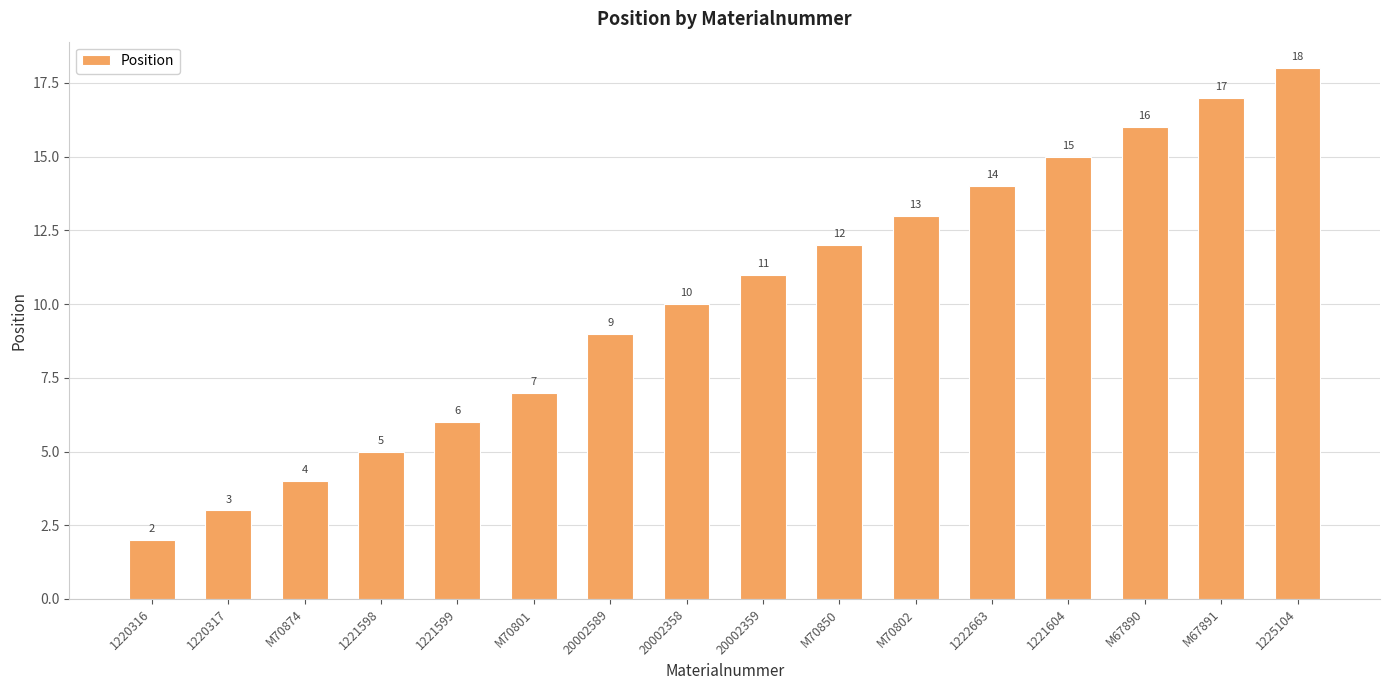

What is the difference between the second highest and minimum values?

15